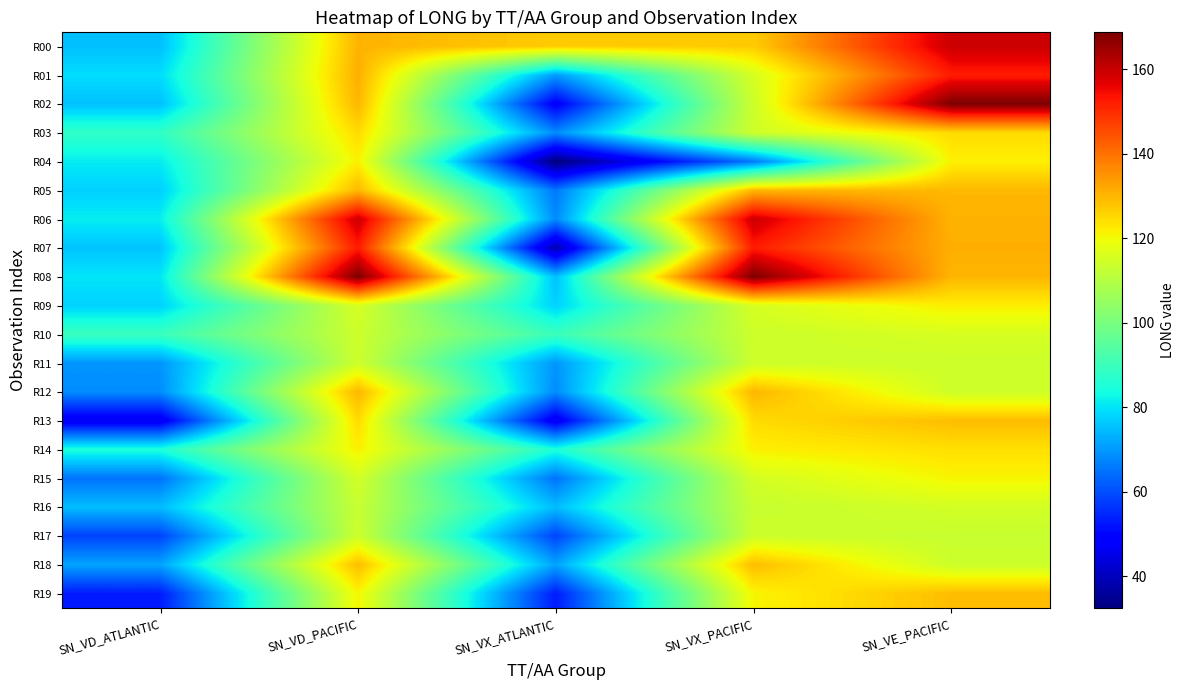

What is the total value across all series at SN_VE_PACIFIC?

2559.3